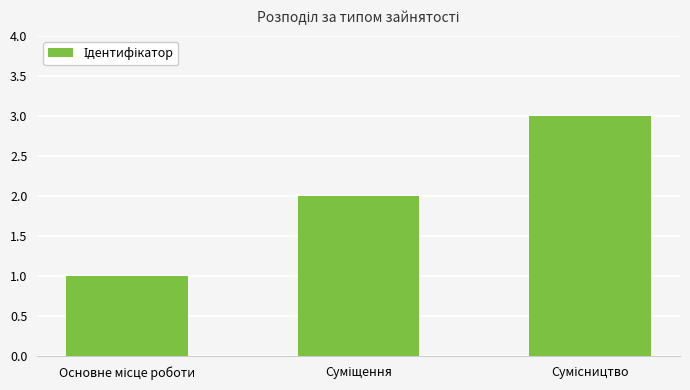

What is the minimum value shown in the chart?

1